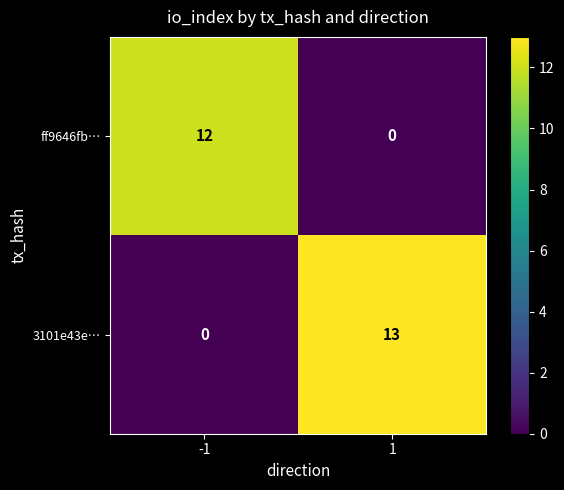

True or false: ff9646fb… has a value of 4 at -1.

False